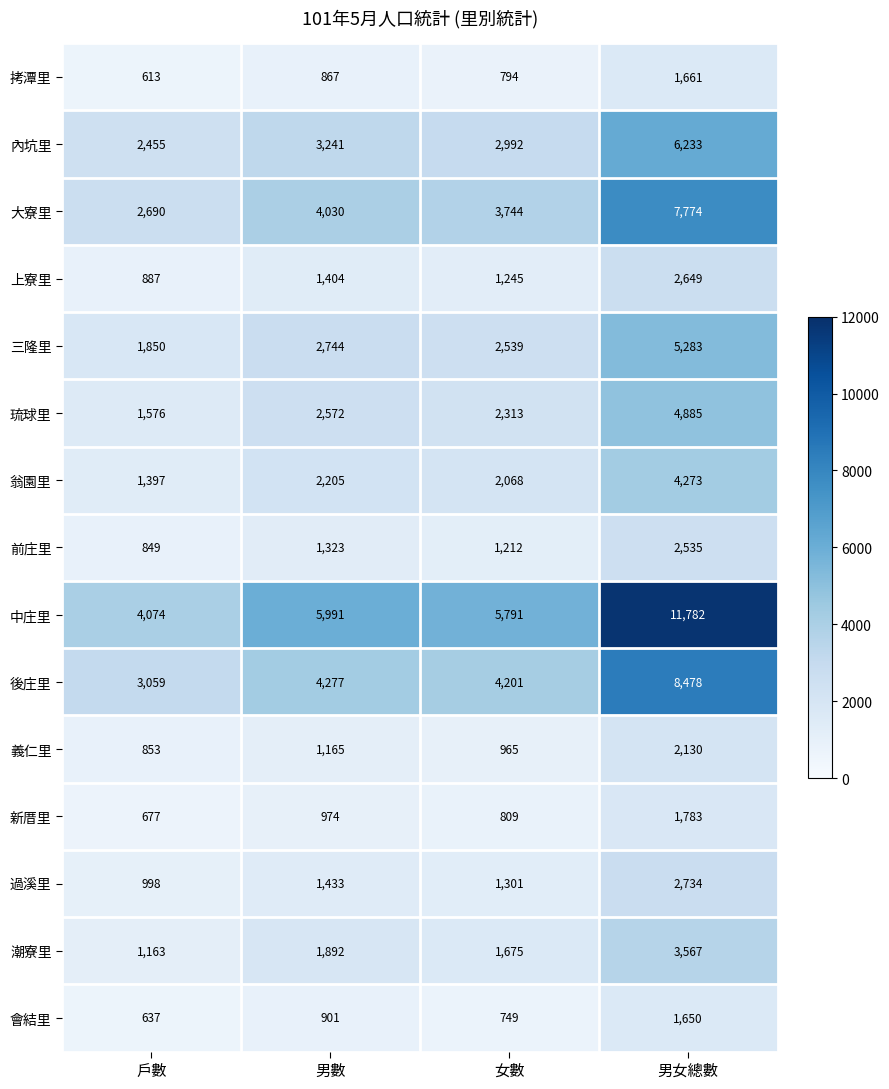

What is the spread (max minus min) of values at 男女總數?

10132